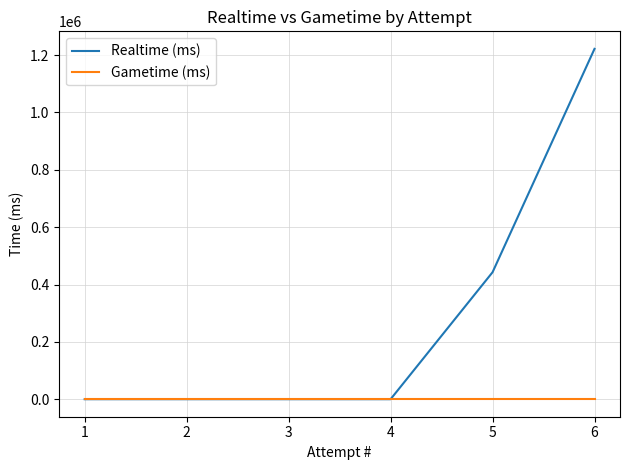

What is the maximum value shown in the chart?

1221938